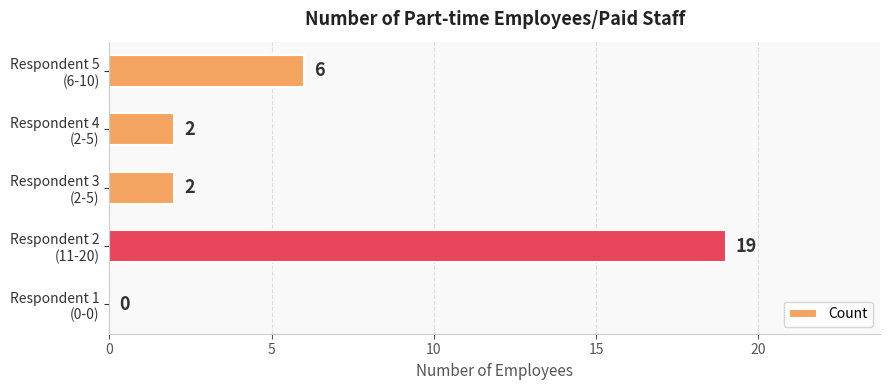

How many values are between 2 and 6?

3